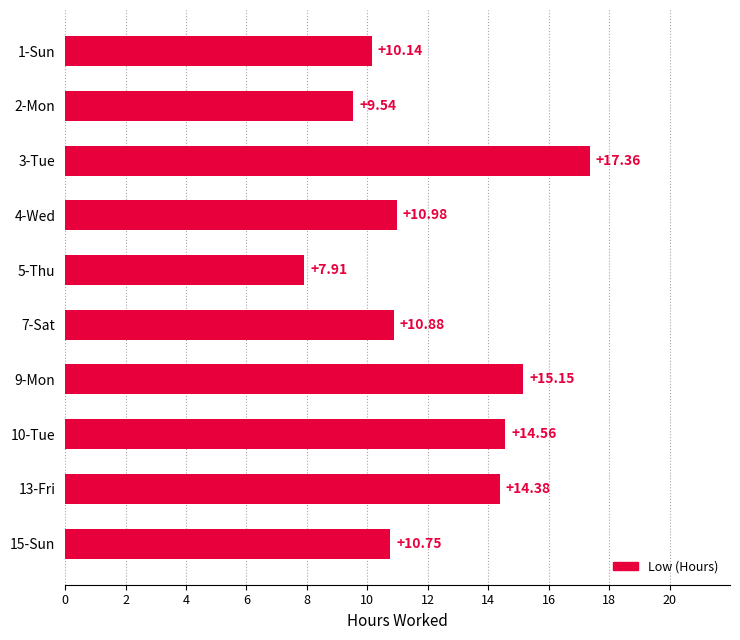

At which category does the chart reach its minimum across all series?

5-Thu